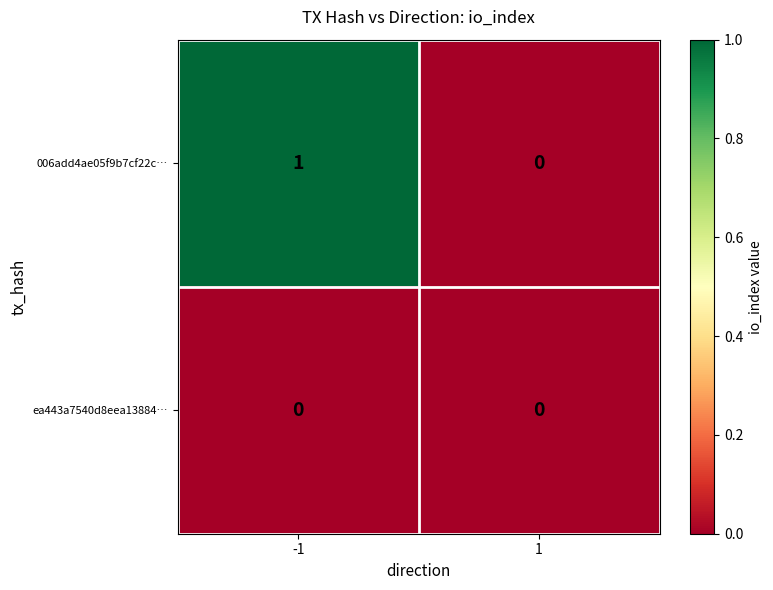

Which series has the largest total across all categories?

006add4ae05f9b7cf22c…